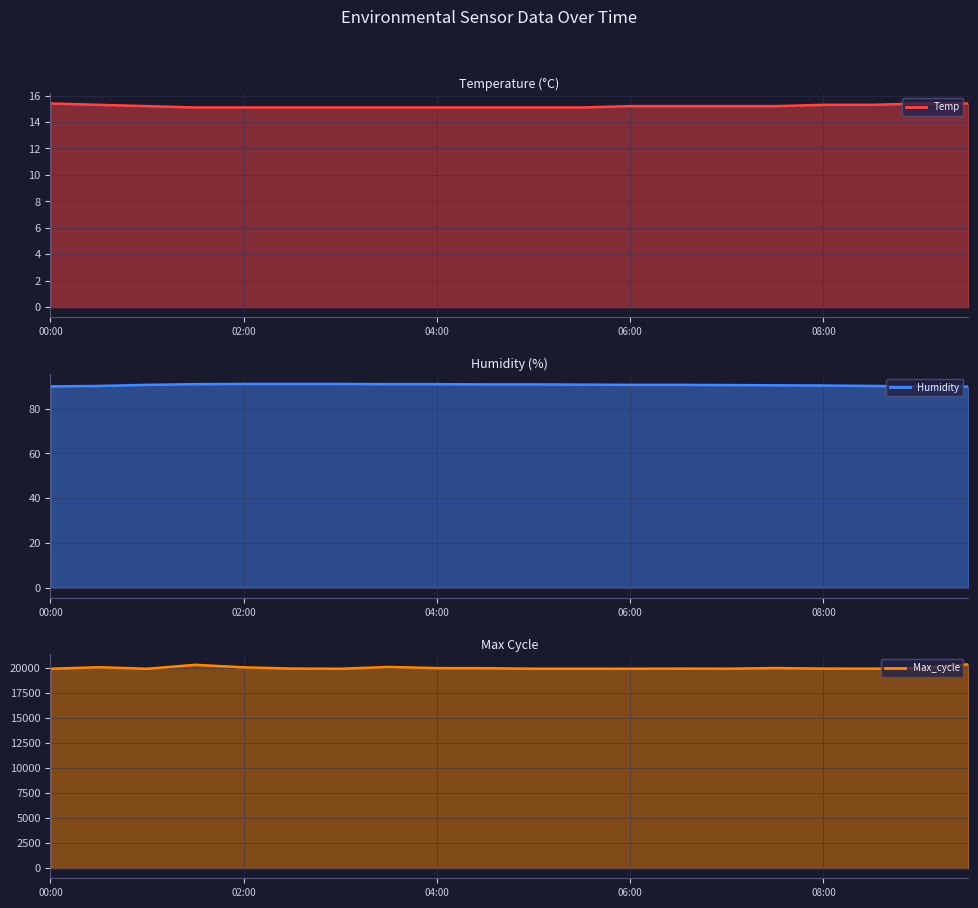

What is the sum of the Max_cycle values at 07:30 and 01:00?

39938.0